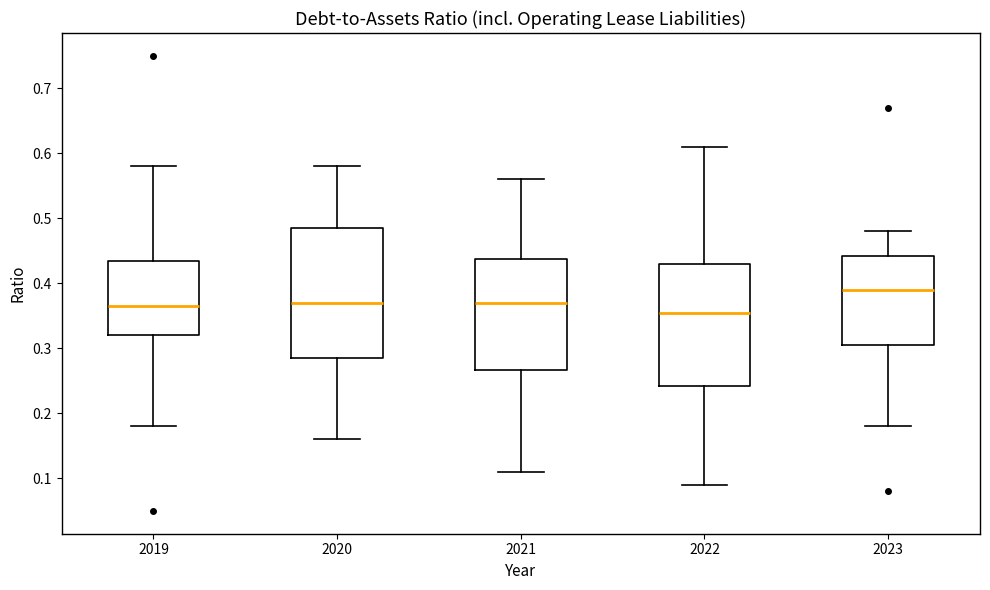

Reading left to right, transcribe this box plot: for each box, give where its median line is, the range the box spans, and where its two whiskers end, as read against the y-axis. The values are not printed on the chart, so give them approximately, as read against the axis.

2019: median 0.37, box 0.32 to 0.44, whiskers 0.18 to 0.58
2020: median 0.37, box 0.29 to 0.49, whiskers 0.16 to 0.58
2021: median 0.37, box 0.27 to 0.44, whiskers 0.11 to 0.56
2022: median 0.36, box 0.24 to 0.43, whiskers 0.09 to 0.61
2023: median 0.39, box 0.31 to 0.44, whiskers 0.18 to 0.48